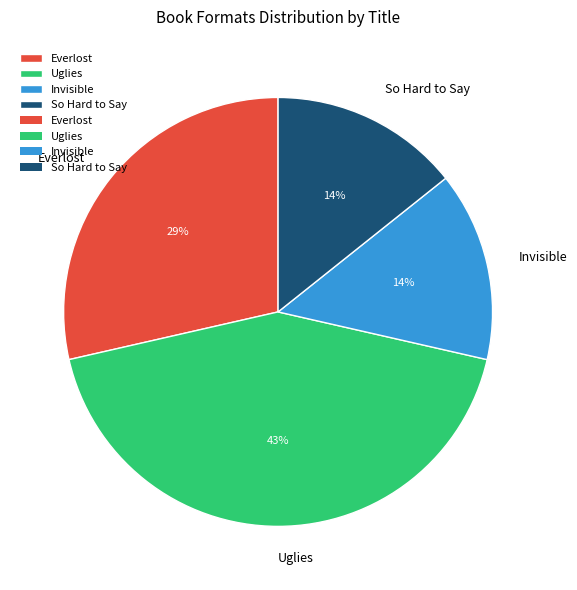

What percentage is the So Hard to Say slice, to the nearest percent?

14%